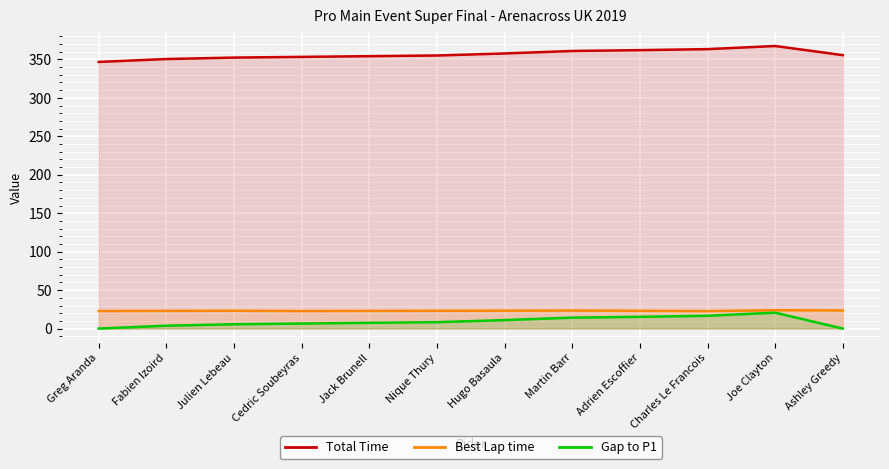

What is the maximum value for Total Time?

367.4